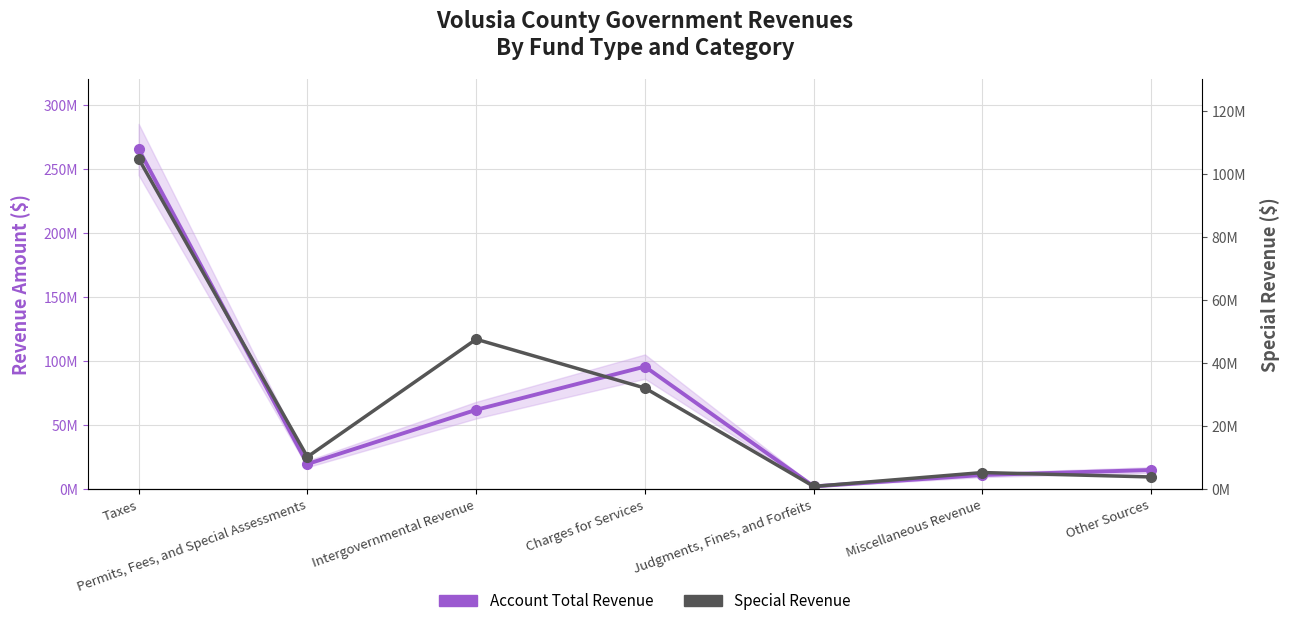

Rank the series by their average value, from lowest to highest.

Special Revenue, Account Total Revenue